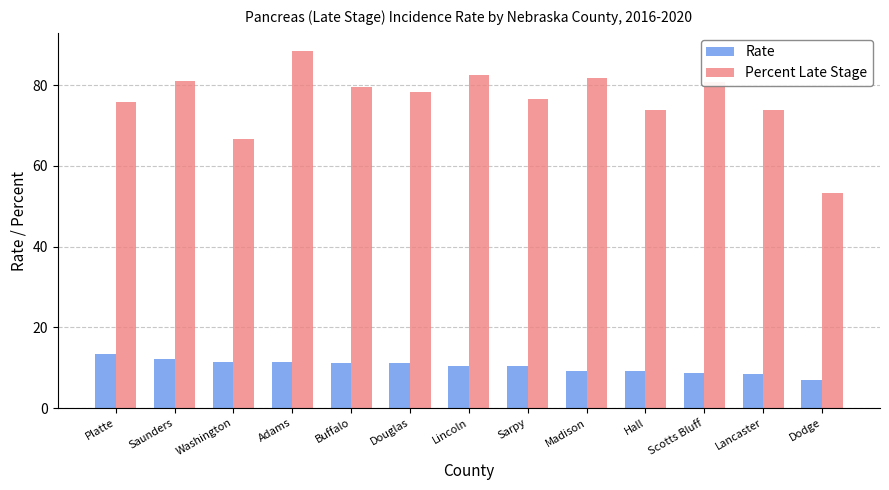

What is the difference between the Percent Late Stage values at Hall and Dodge?

20.5